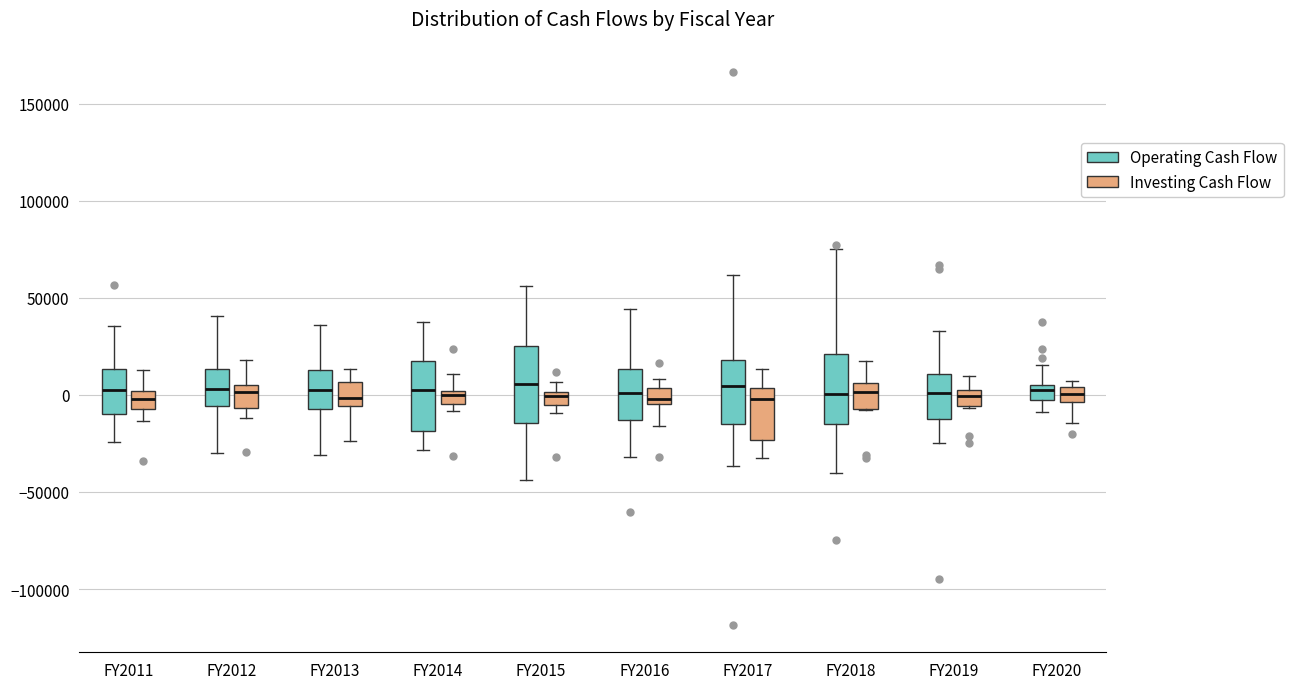

Where does the upper whisker of the box for FY2018 (Investing Cash Flow) end on the y-axis? The values are not printed on the chart, so give them approximately, as read against the axis.

15000